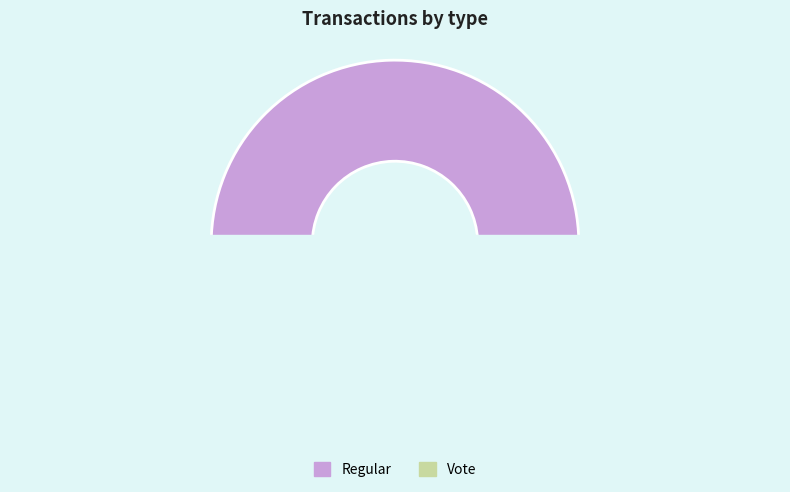

True or false: Regular accounts for 98% of the total.

True